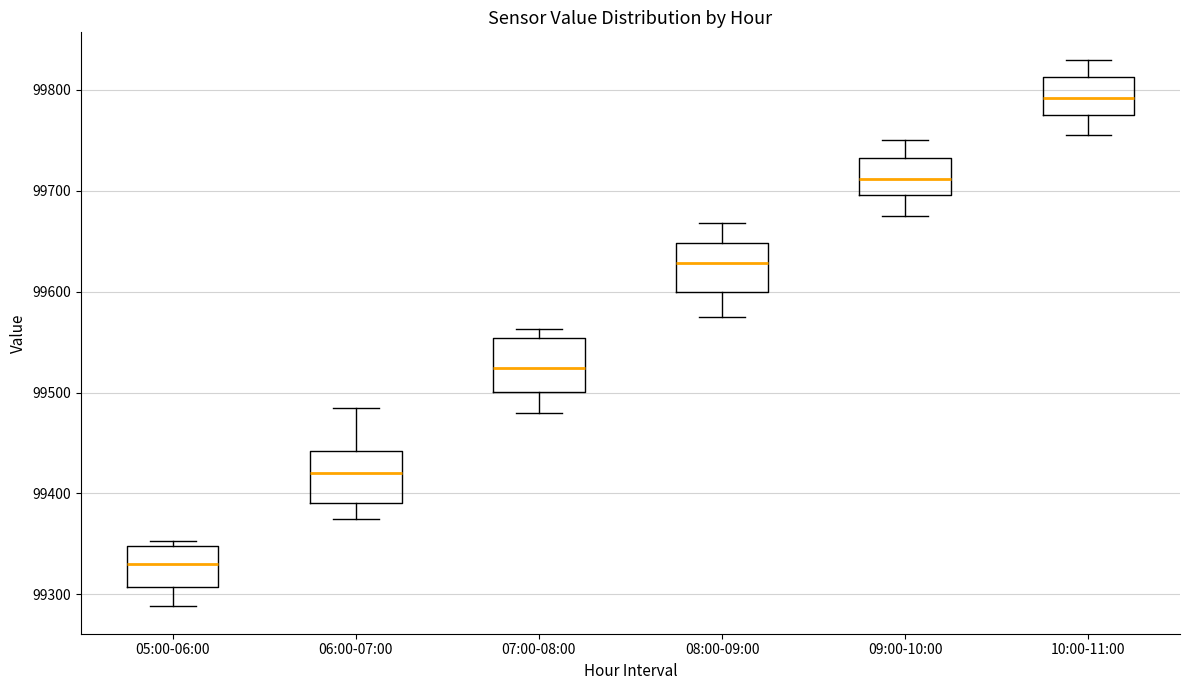

Where is the upper edge of the box for 08:00-09:00 on the y-axis? The values are not printed on the chart, so give them approximately, as read against the axis.

99650